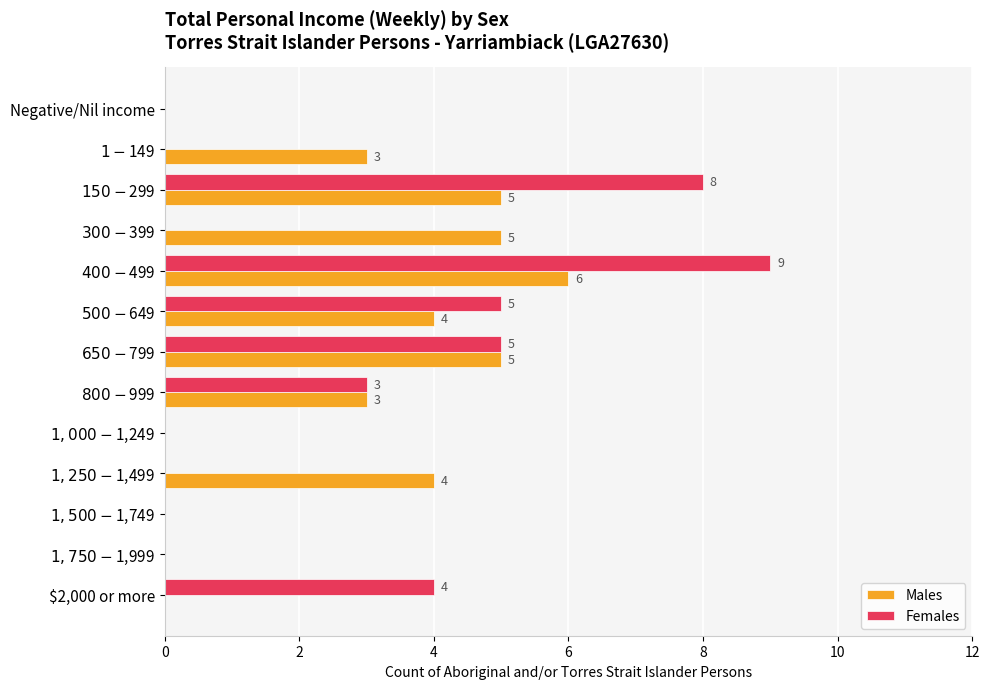

How many Males values are between 0 and 5?

12